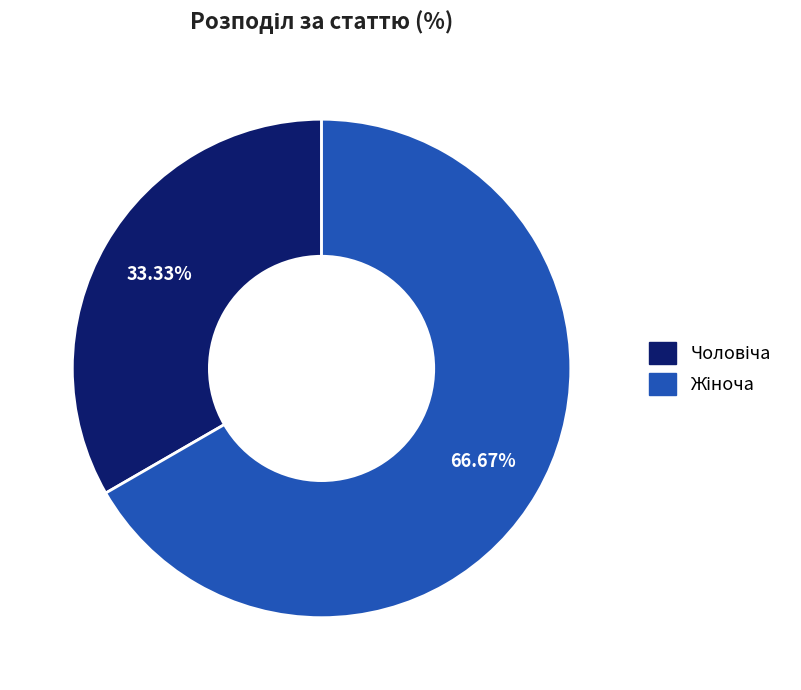

Is there any slice that represents more than half of the pie?

Yes